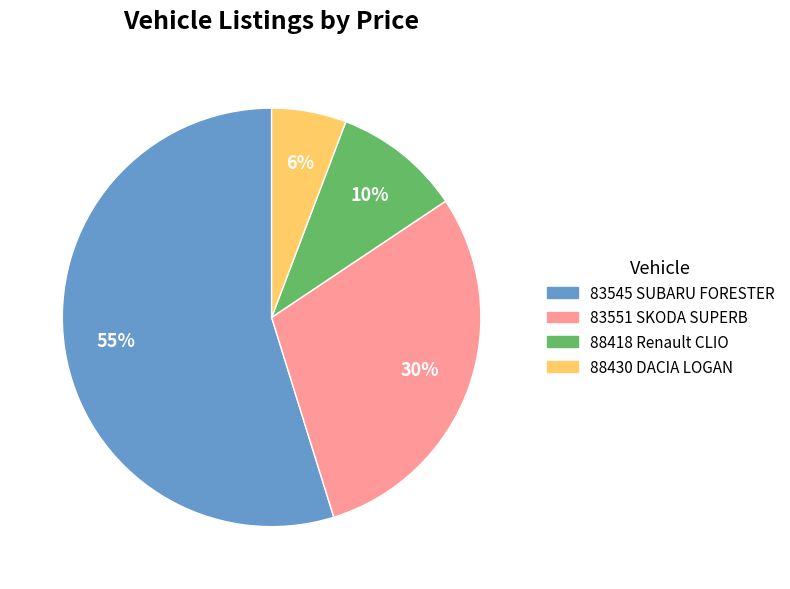

To the nearest percent, what is the difference between the largest and smallest slice percentages?

49%